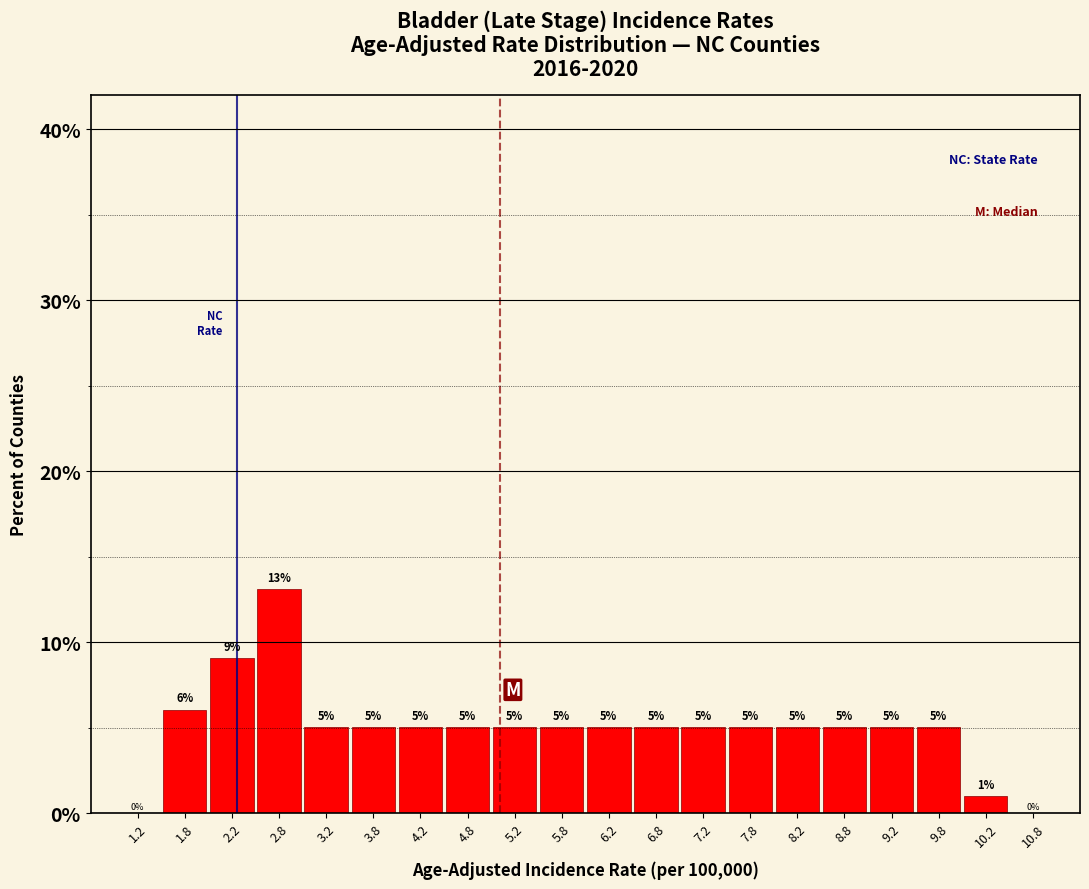

Which range on the x-axis has the tallest bar?

2.5 to 3.0